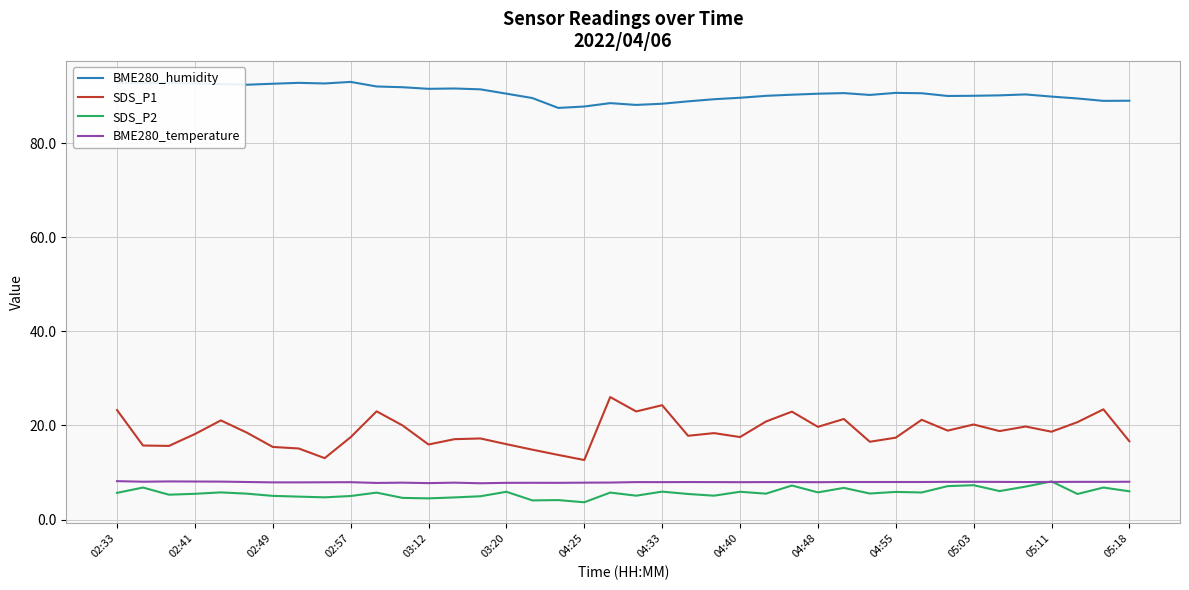

True or false: SDS_P1 and BME280_humidity cross at least once.

False